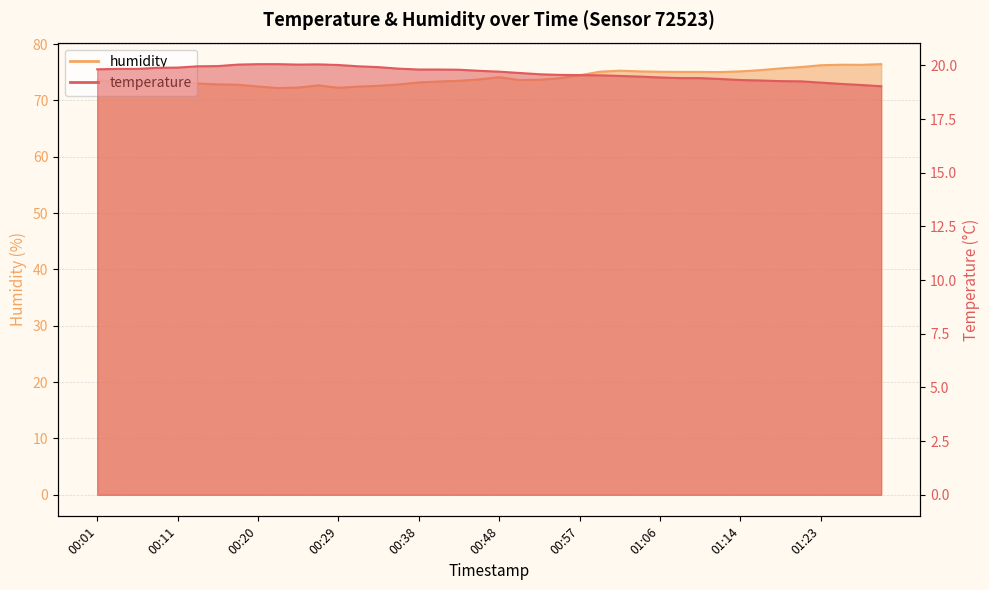

Where is humidity nearest to the value 74?

00:54